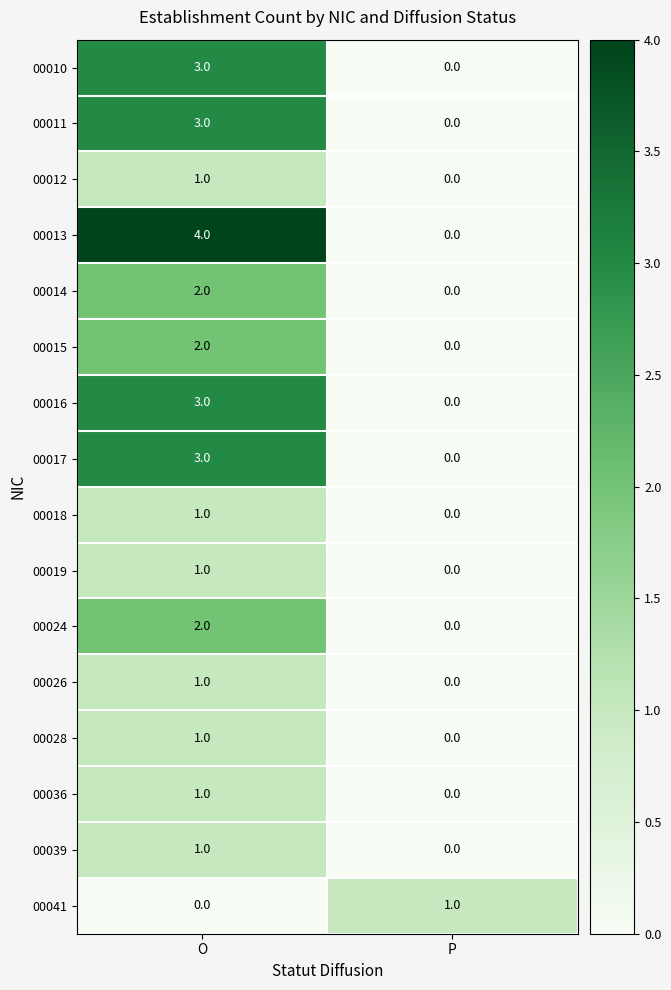

Which series has the widest spread of values?

00013